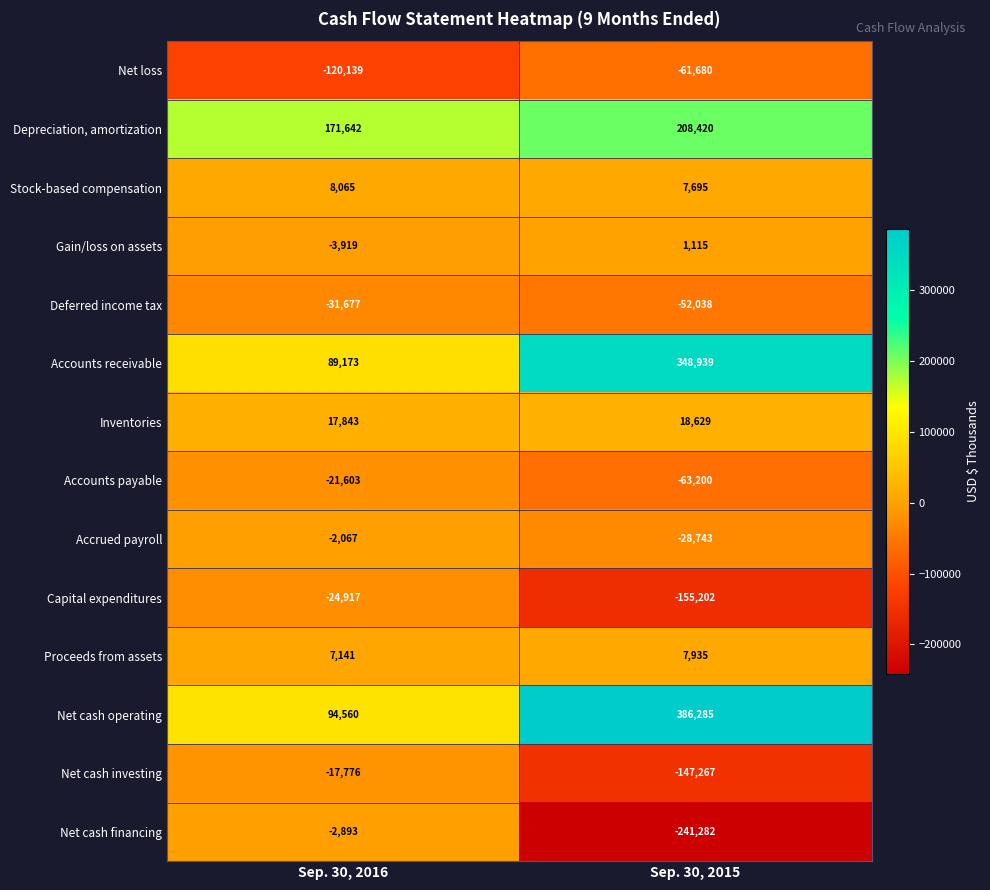

Which label corresponds to the smallest value in the chart?

Sep. 30, 2015